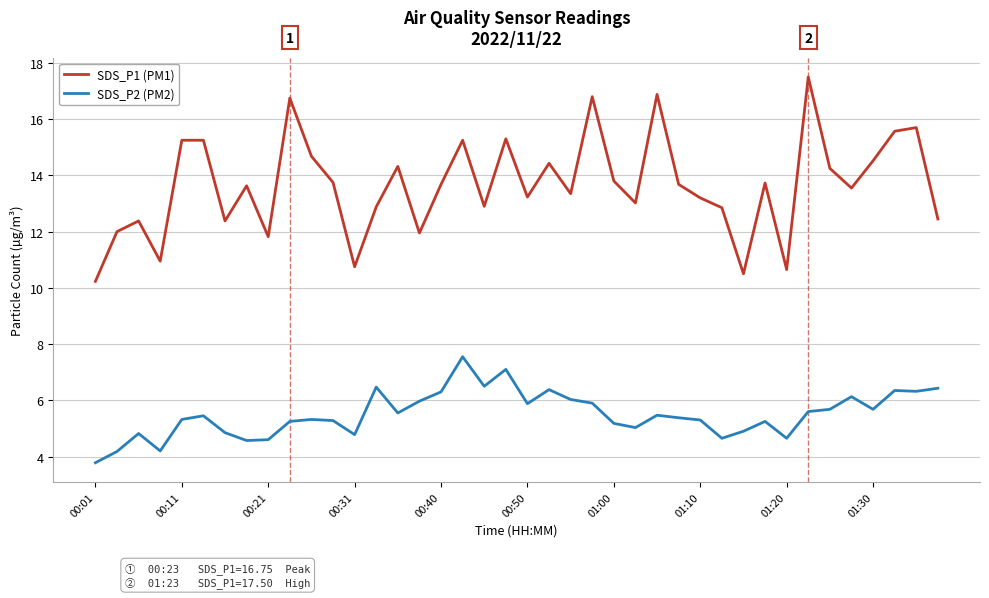

True or false: SDS_P2 (PM2) and SDS_P1 (PM1) cross at least once.

False